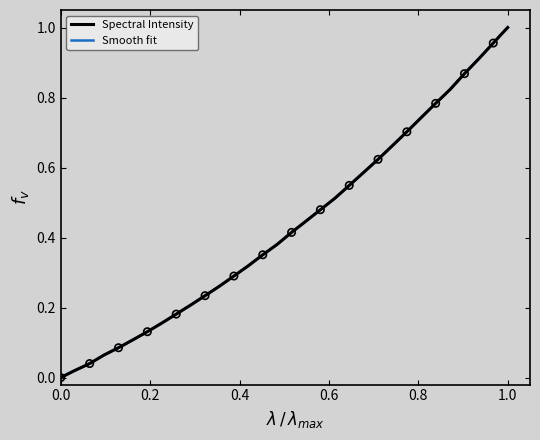

The Spectral Intensity series shows 0.5 at 0.0. True or false?

False